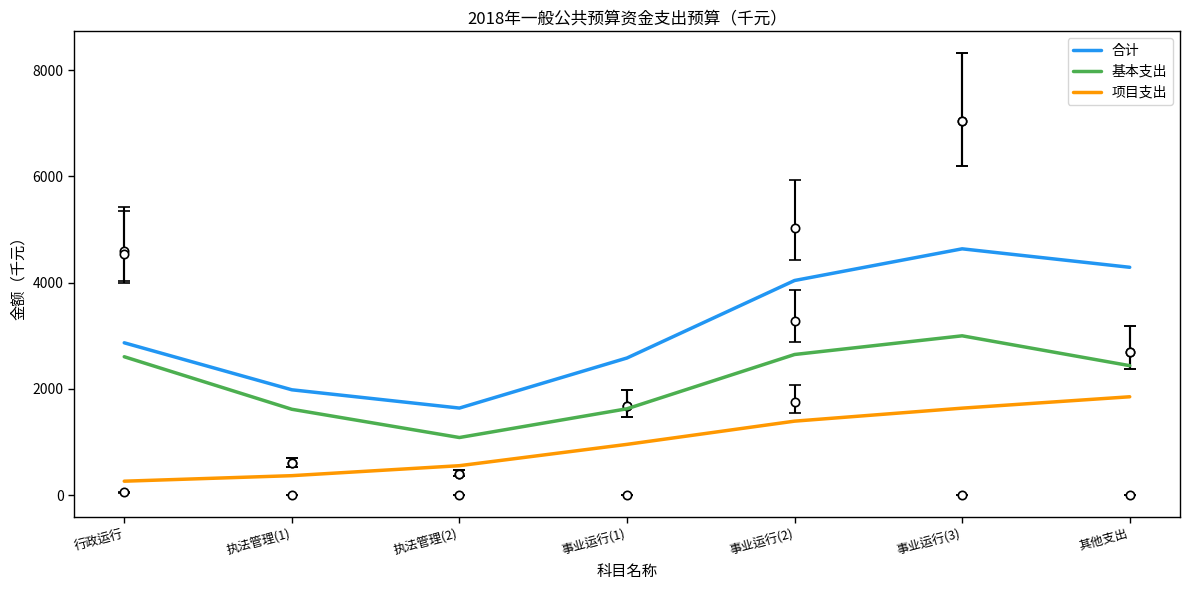

What is the sum of the 合计 values at 事业运行(2) and 行政运行?

6906.6